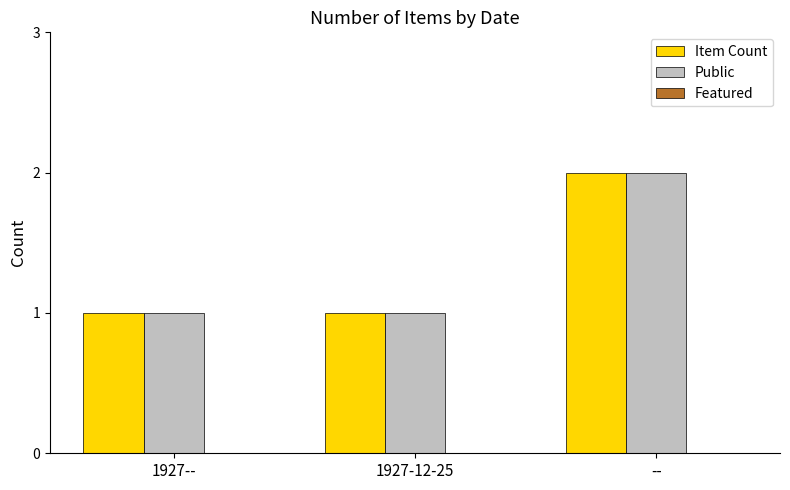

What is the sum of all Public values?

4